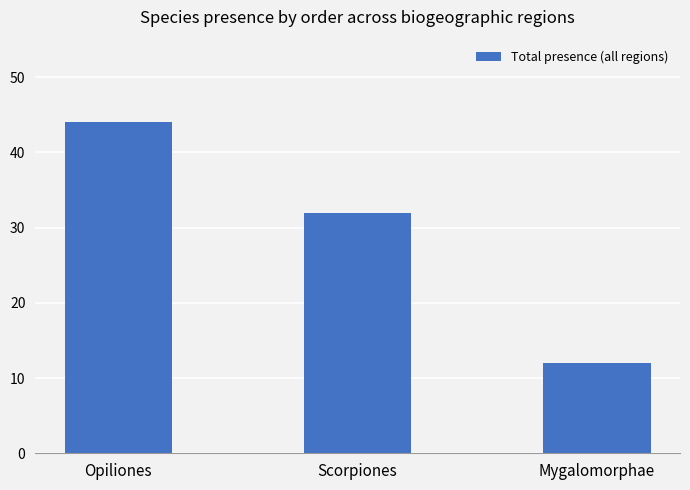

The chart shows a value of 9 at Opiliones. True or false?

False